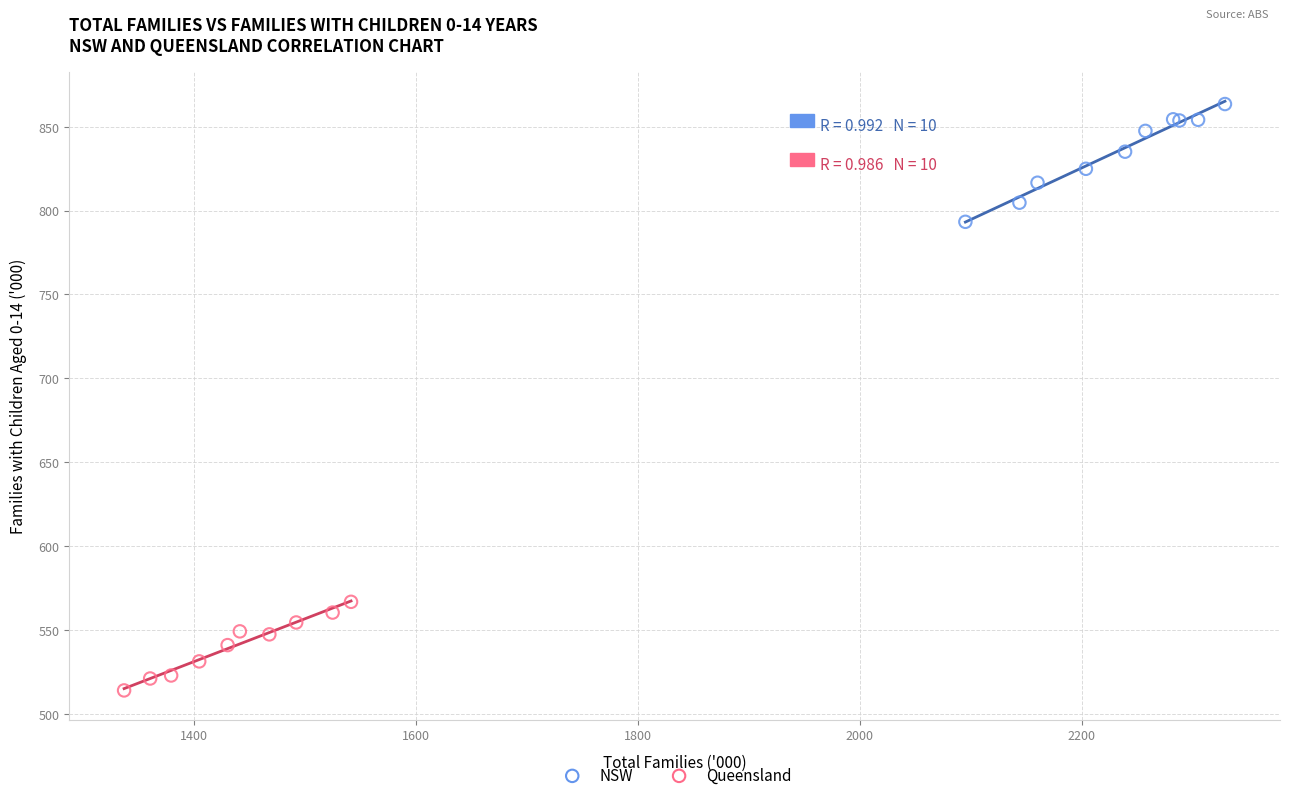

Which series contains the lowest Y value?

Queensland